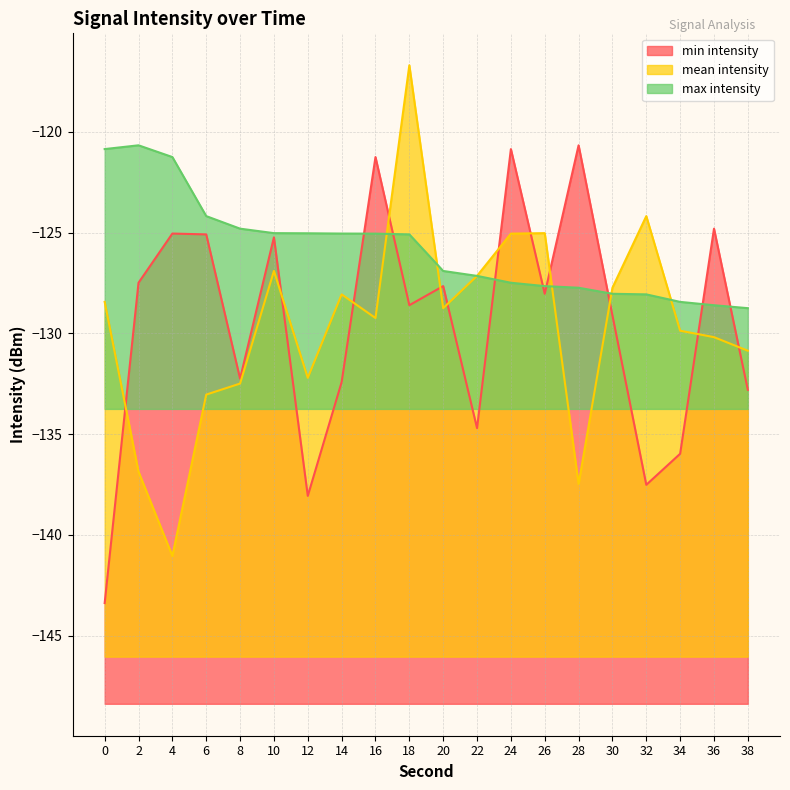

At how many categories does at least one series exceed -119?

1